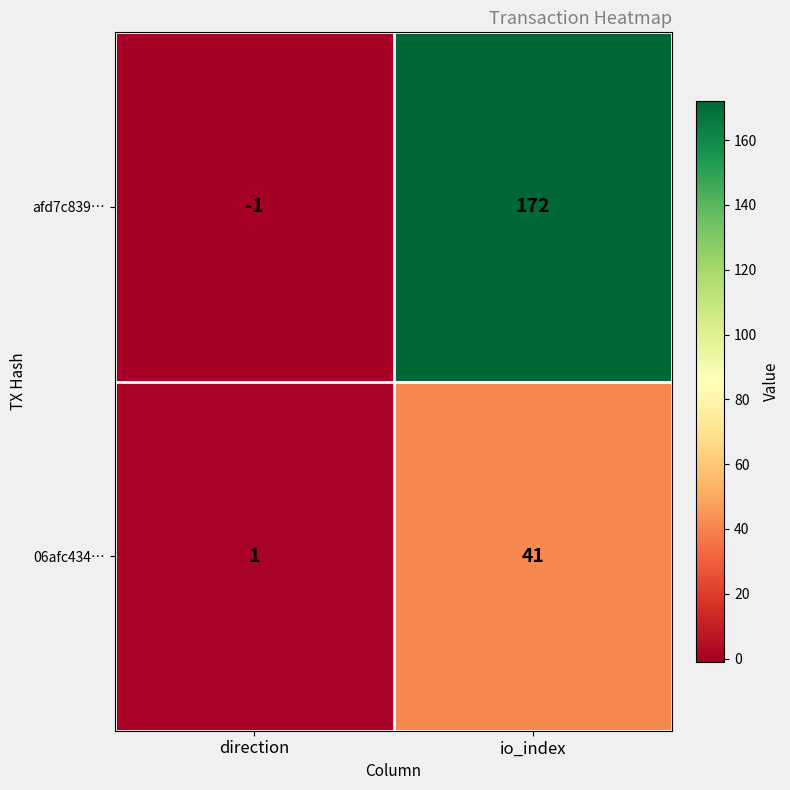

Between direction and io_index, which series saw the biggest shift?

afd7c839…